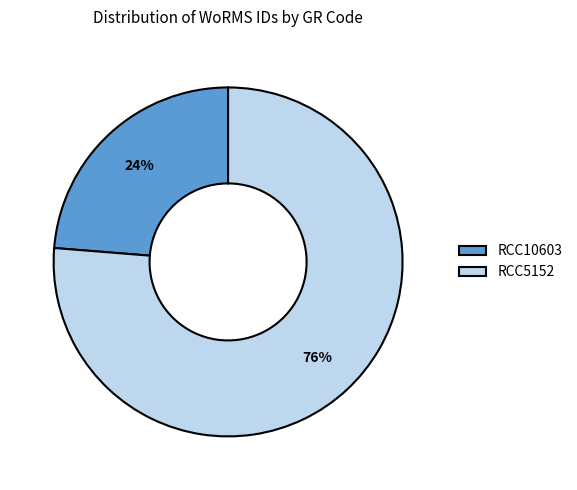

Which slice represents more than half of the pie?

RCC5152